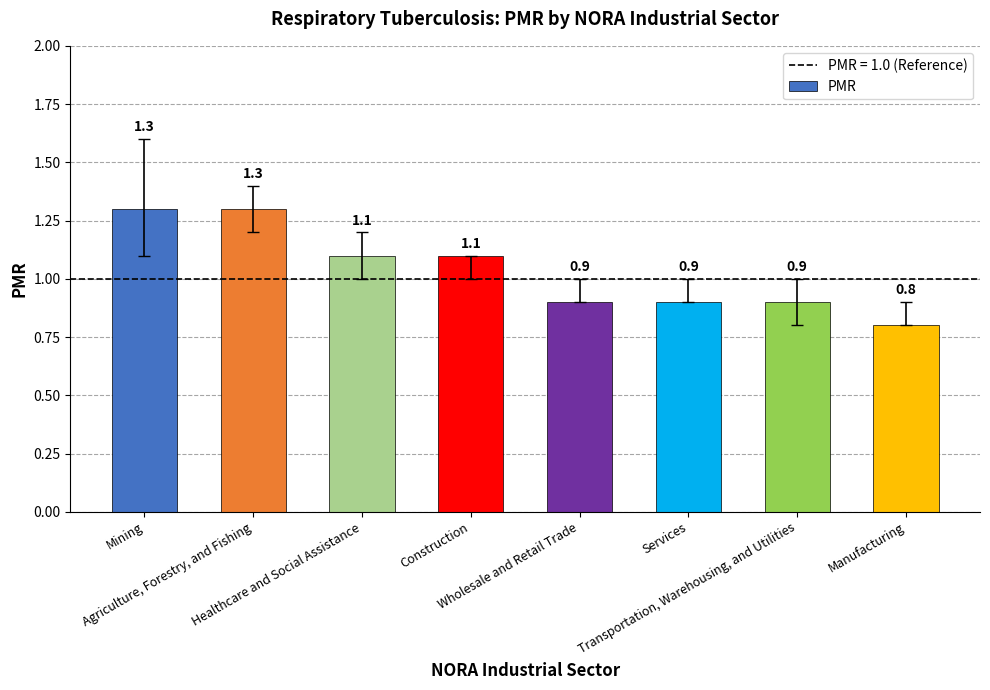

What is the difference between the maximum and second lowest values?

0.4